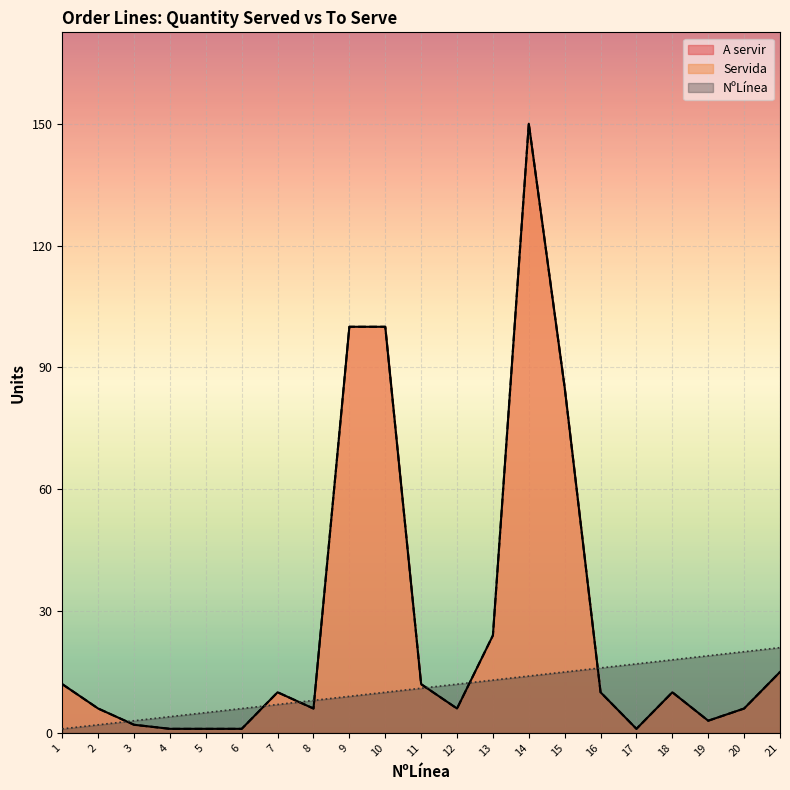

Where is the first local maximum for A servir?

7